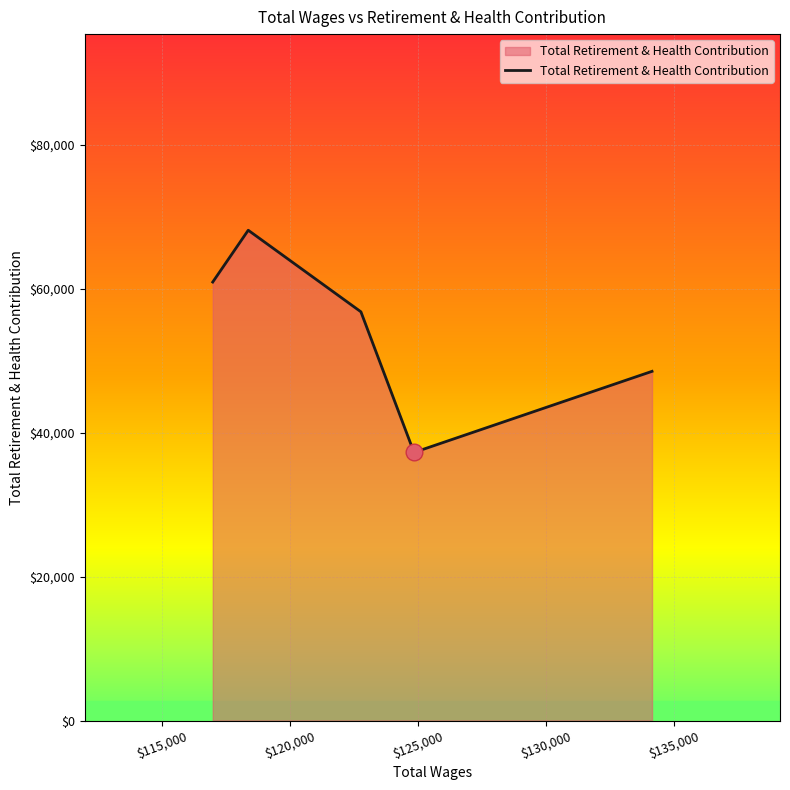

What is the average value?

54308